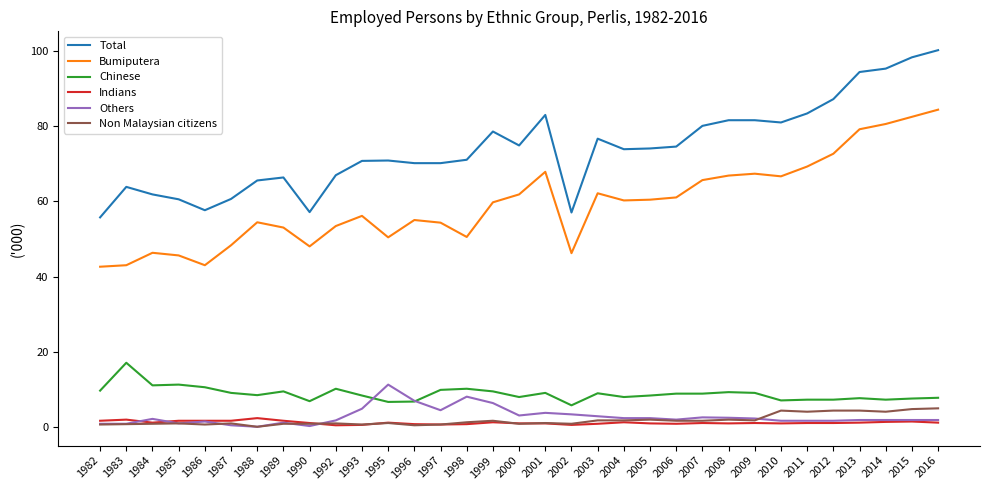

What is the maximum value for Others?

11.3